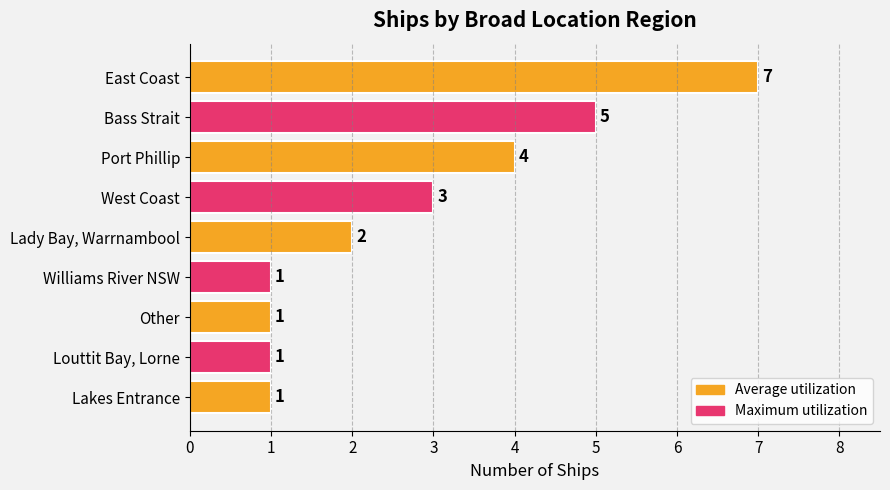

What is the label of the 7th bar from the top?

Other